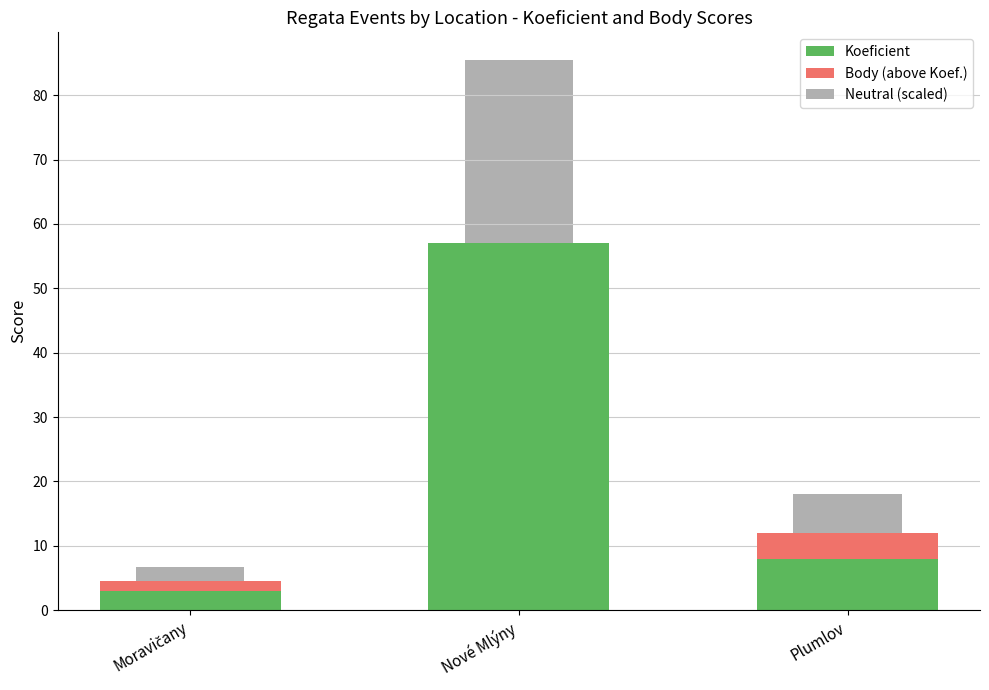

What are all the series names shown in the legend?

Koeficient, Body (above Koef.), Neutral (scaled)